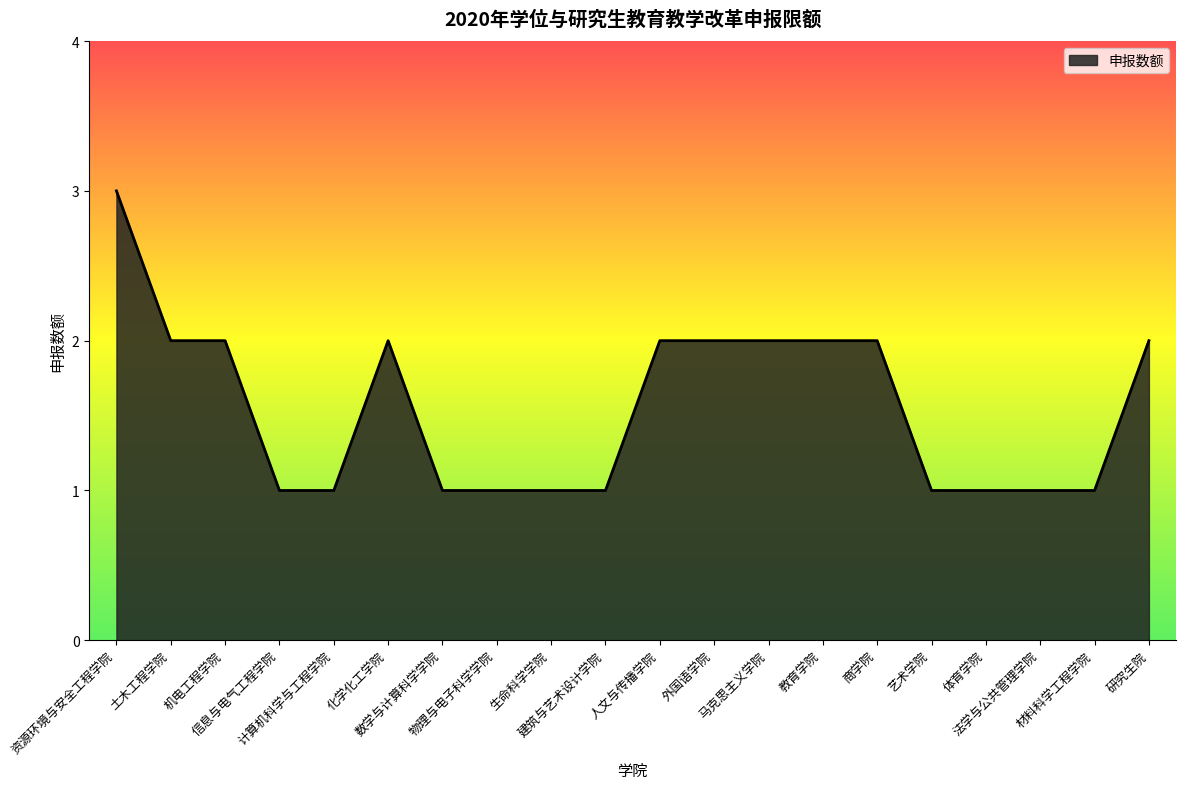

What is the maximum value shown in the chart?

3